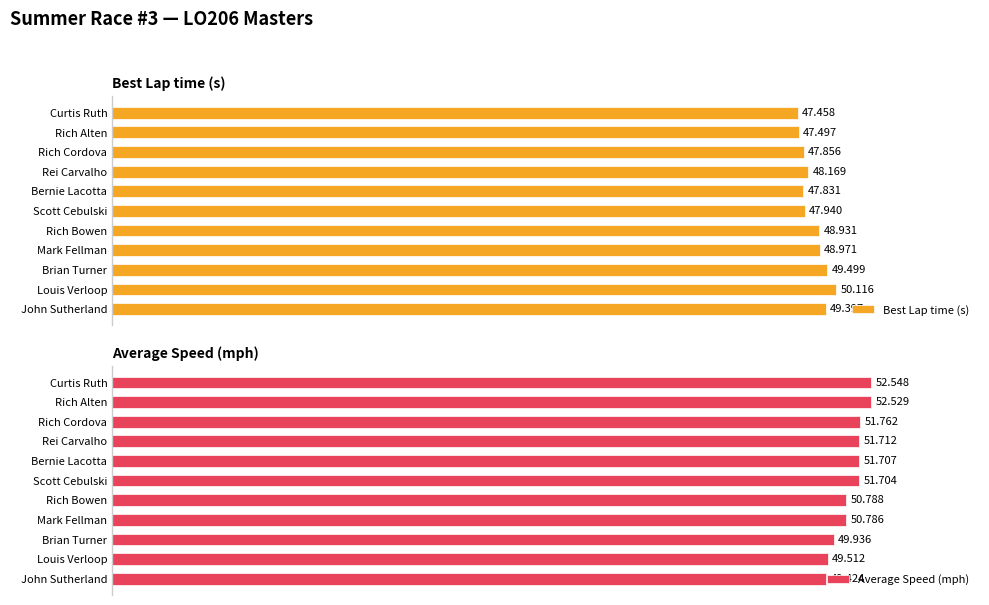

How many bars are there in total?

22